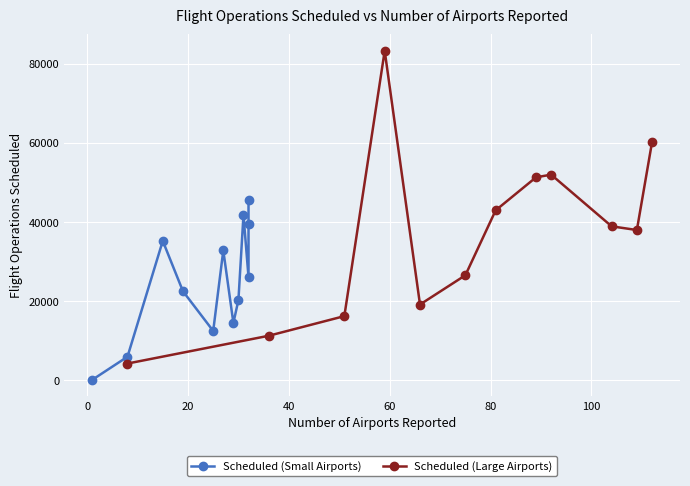

What is the highest value of the Scheduled (Large Airports) series?

83264